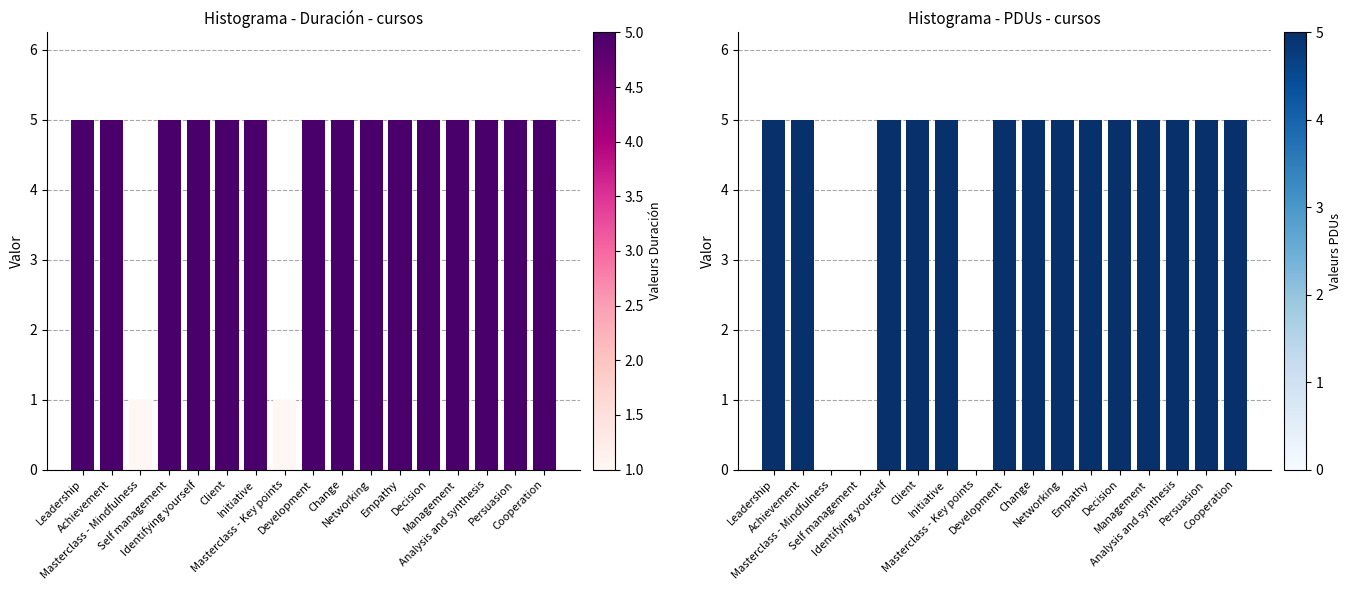

What are all the series names shown in the legend?

Duración, PDUs